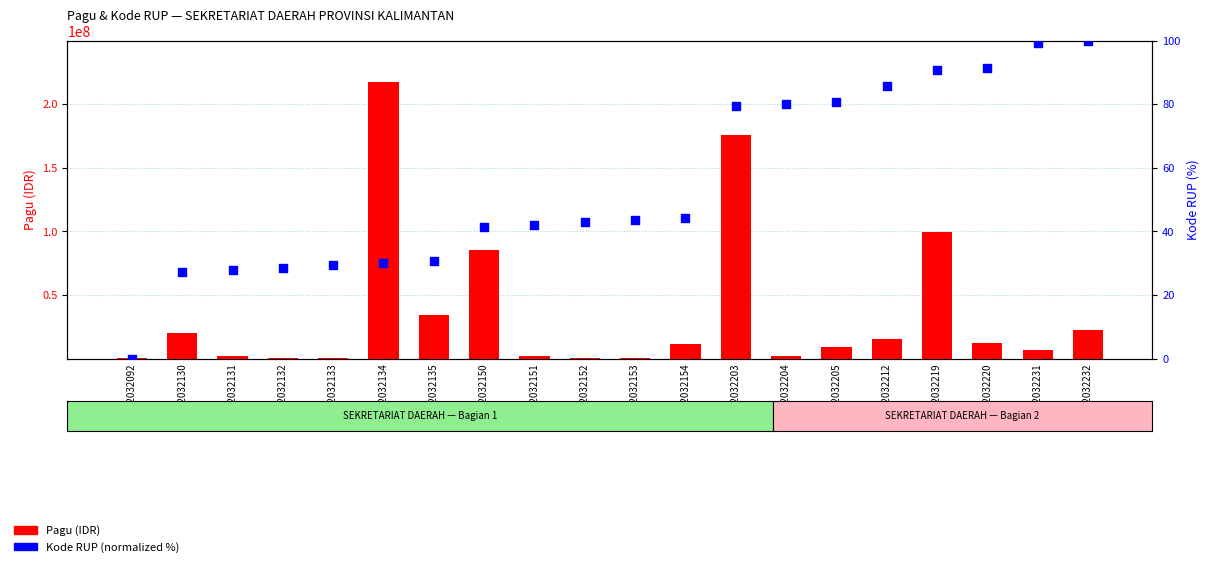

Which series reaches the maximum Y coordinate?

Pagu (IDR)